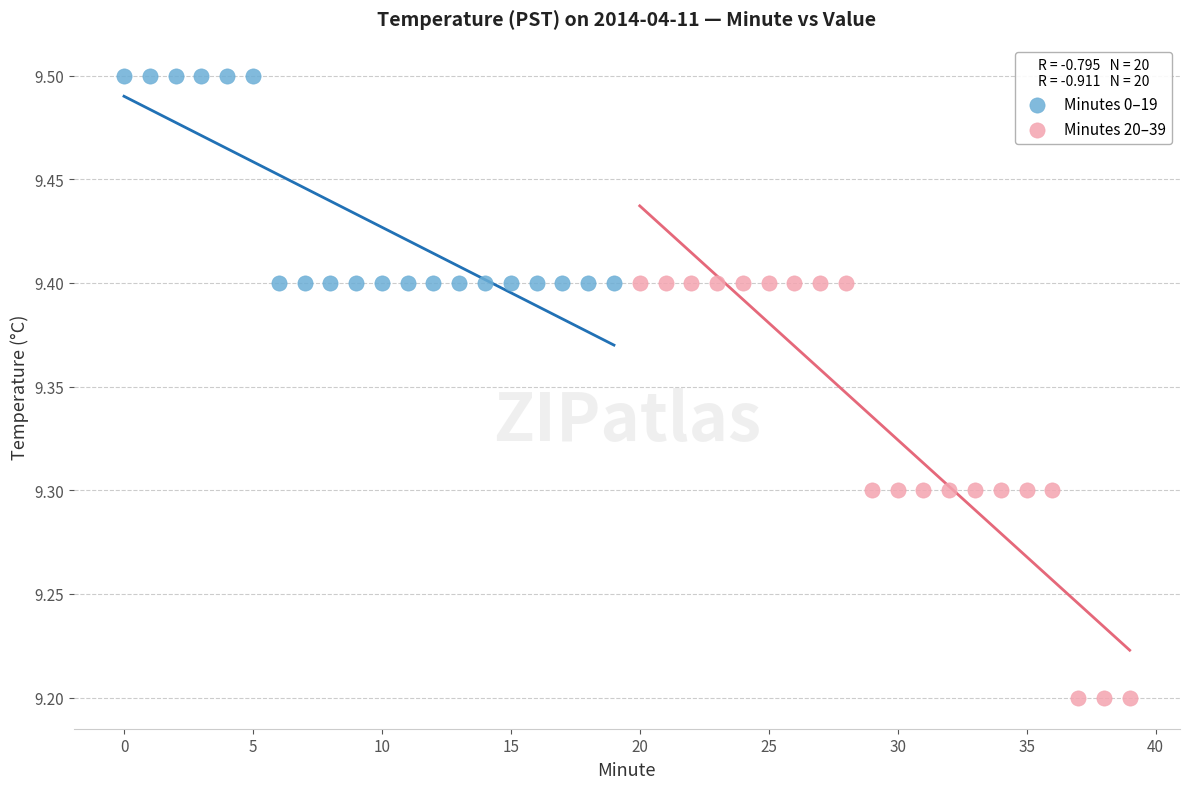

Which series reaches the minimum Y coordinate?

Minutes 20–39